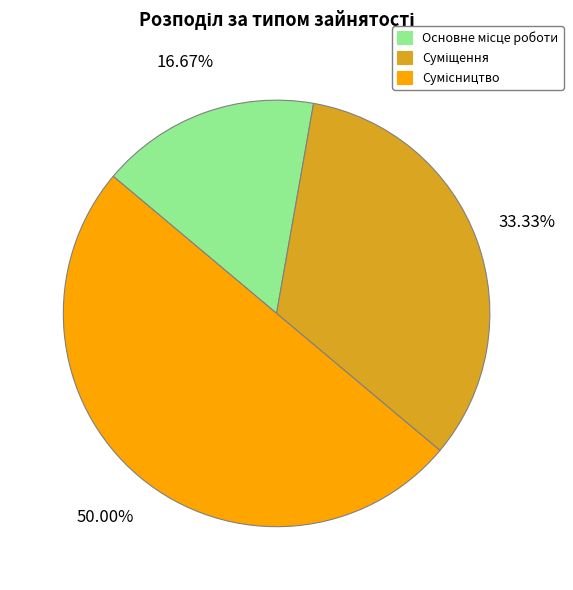

To the nearest percent, what is the difference between the largest and smallest slice percentages?

33%